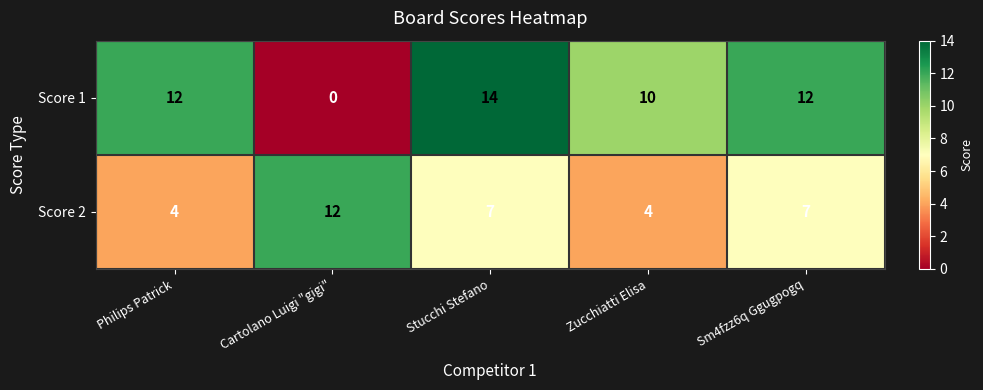

Rank the series by their maximum value, from highest to lowest.

Score 1, Score 2